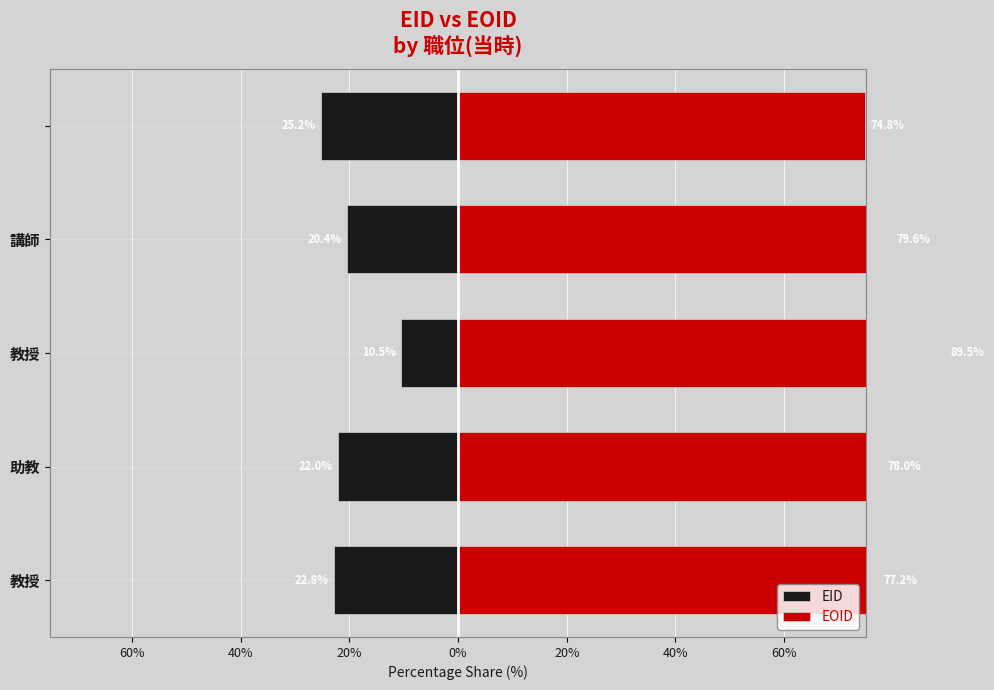

At how many categories does at least one series exceed 36?

5